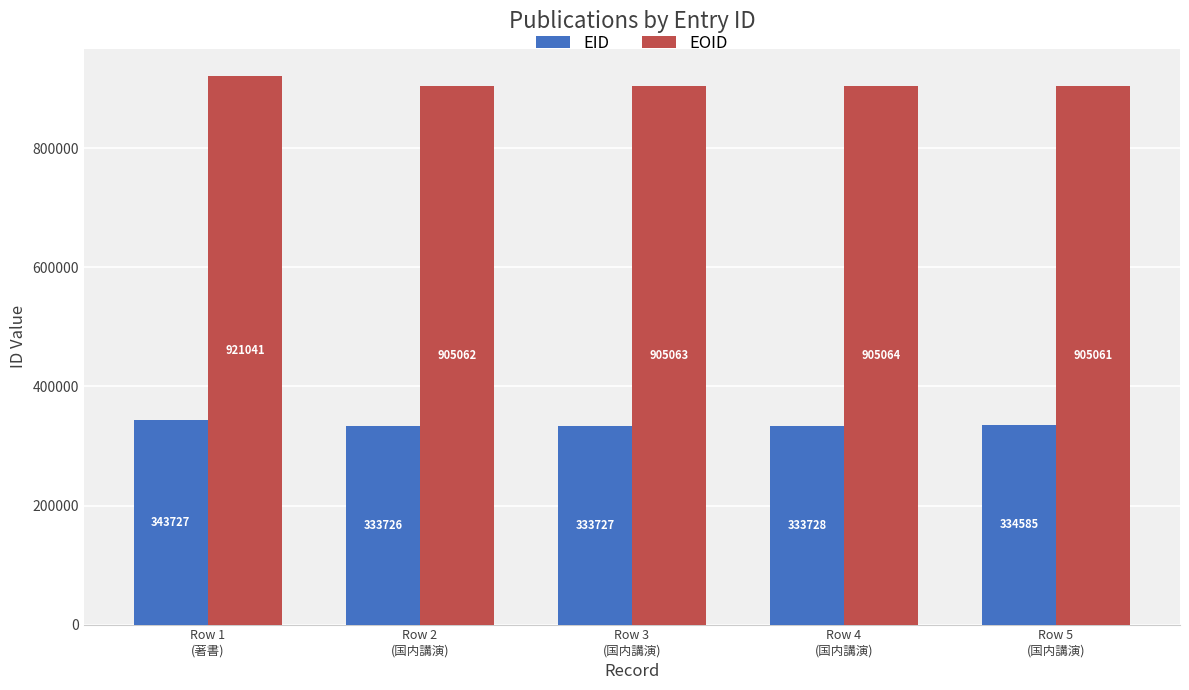

Where does the EOID series first go above 905063?

Row 1
(著書)